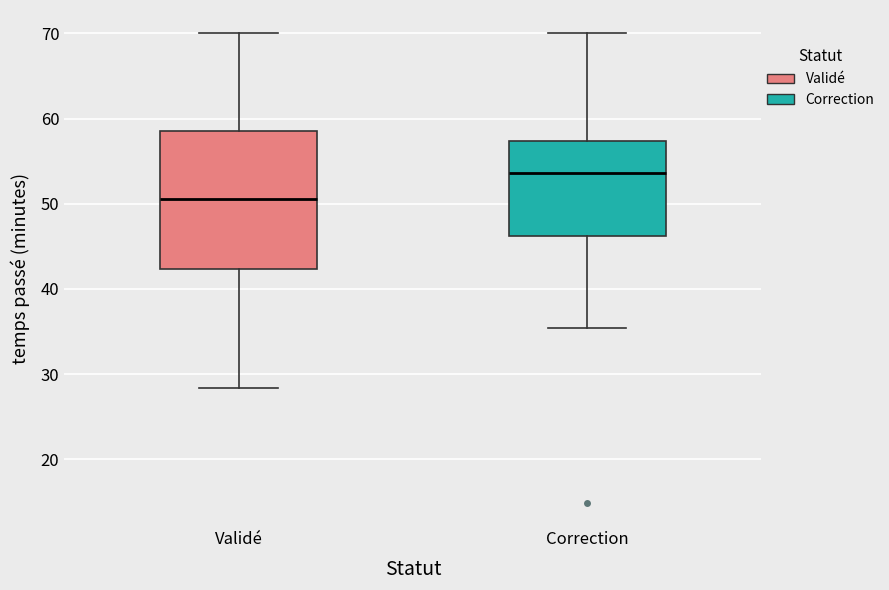

Which box is the tallest, from its lower edge to its upper edge?

Validé